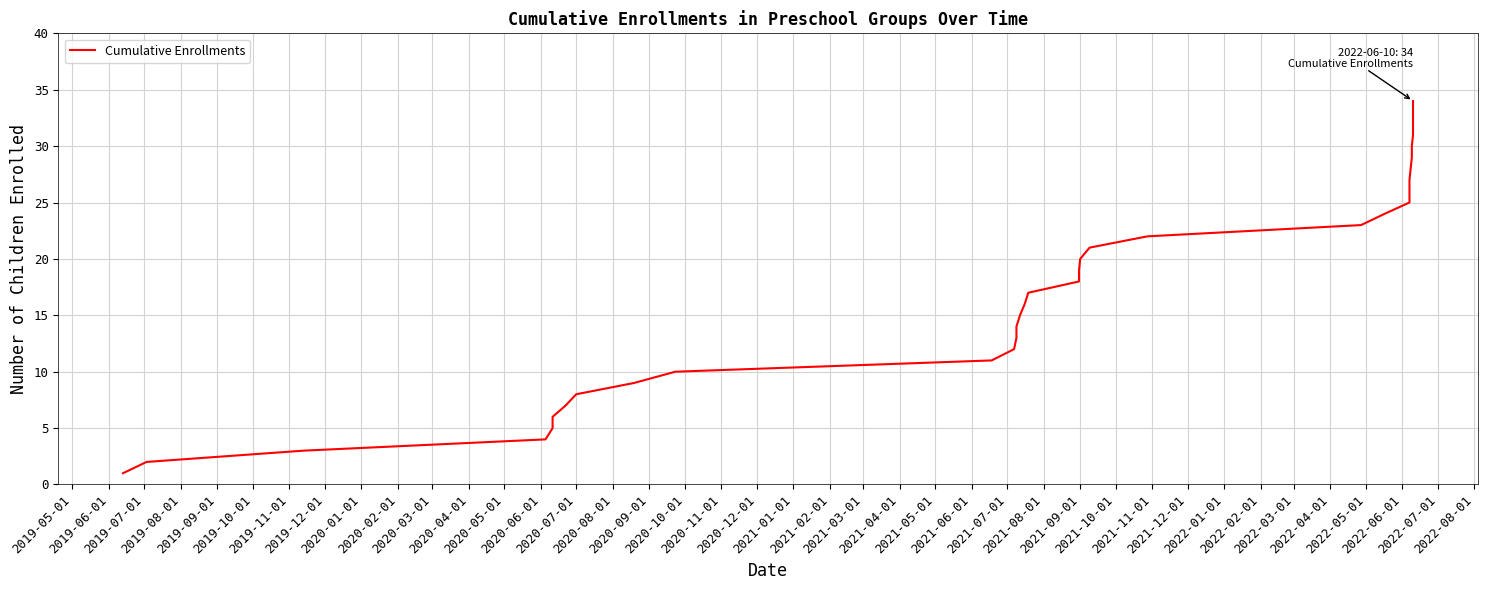

Does the chart display data point markers on the line(s)?

No